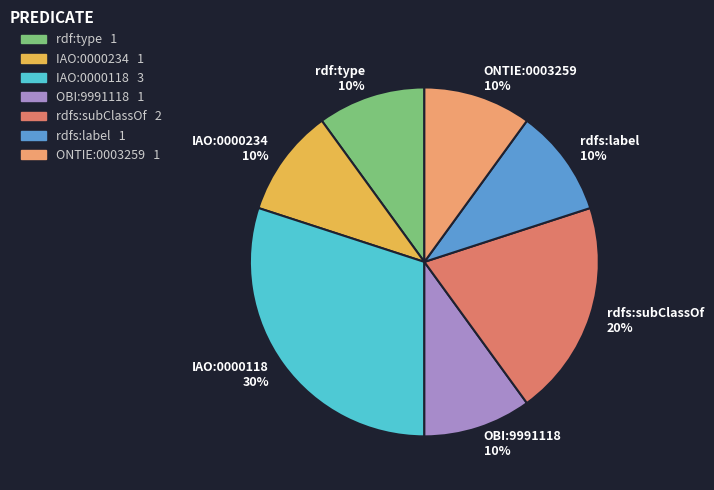

Approximately how many times larger is the value at IAO:0000234 compared to rdfs:subClassOf?

0.5